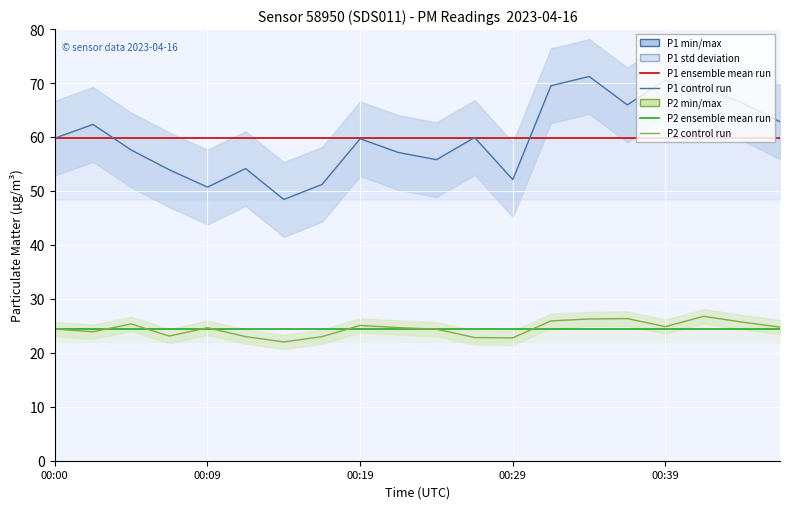

Is this an area chart (filled region under the line)?

No